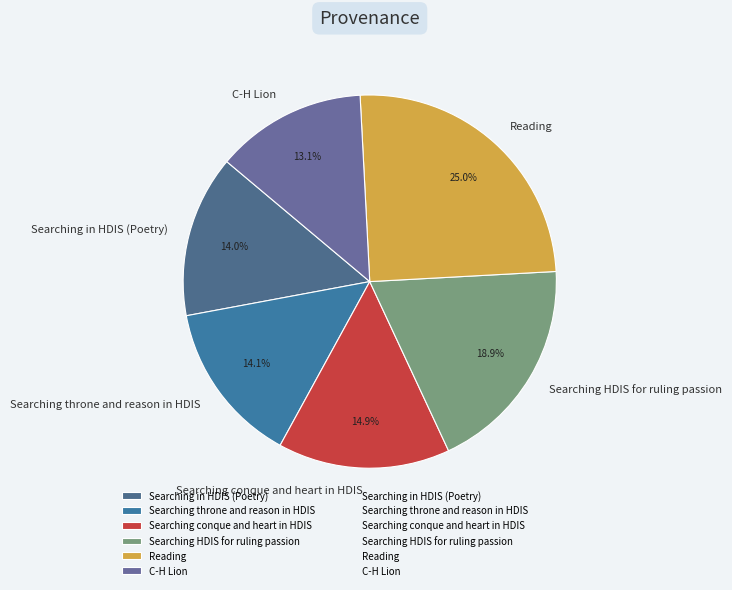

To the nearest percent, what percentage of the pie is Searching throne and reason in HDIS?

14%